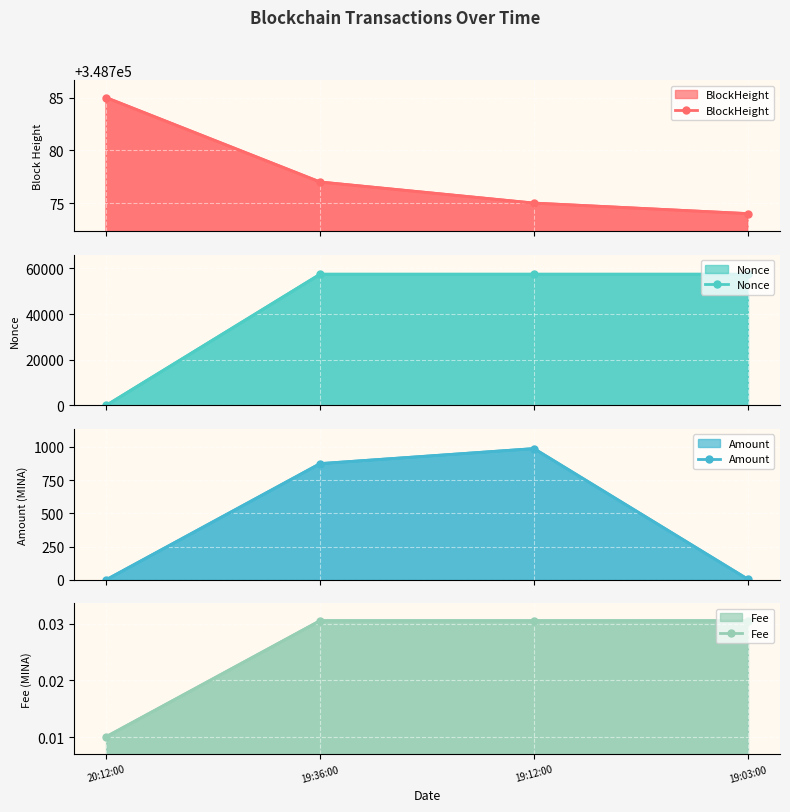

Which series has the widest spread of values?

Nonce